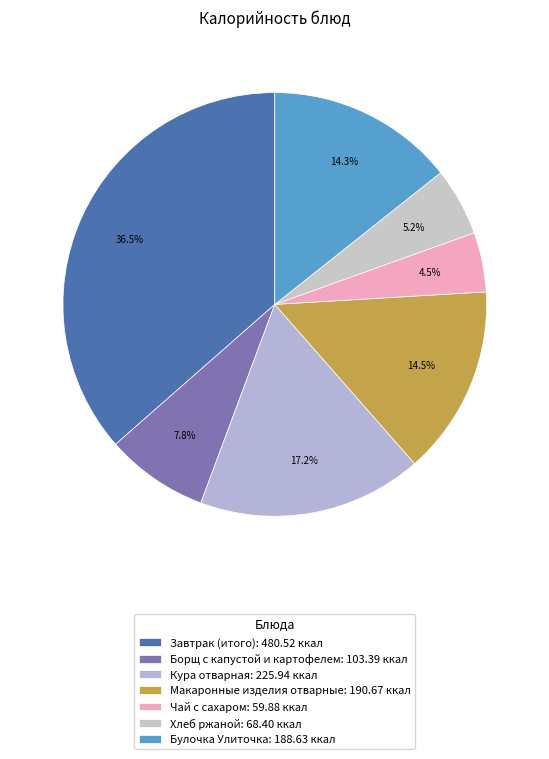

How much of the chart is everything except Завтрак (итого)?

63.5%